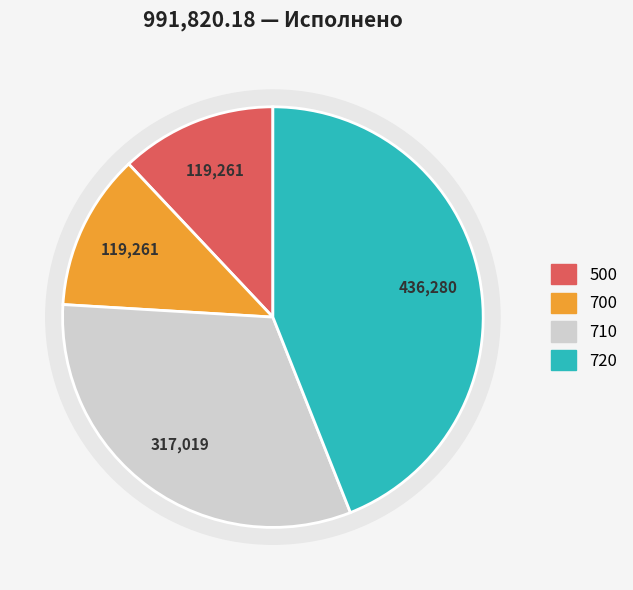

Is there any slice that represents more than half of the pie?

No